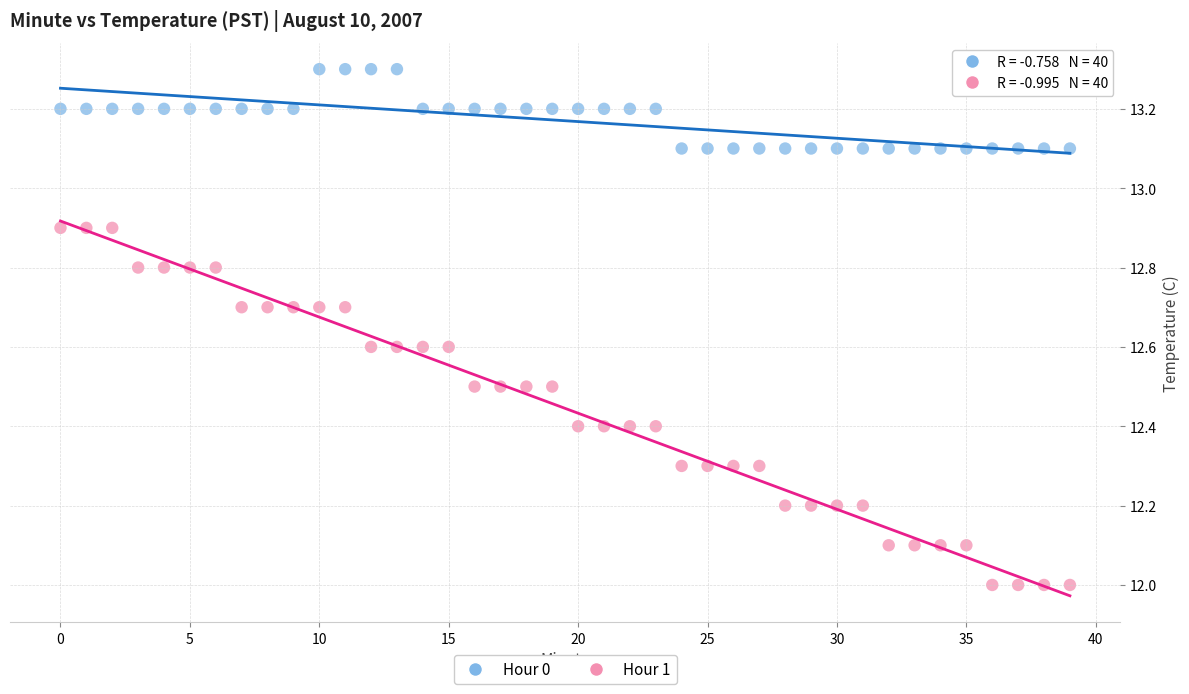

Which series contains the lowest Y value?

Hour 1